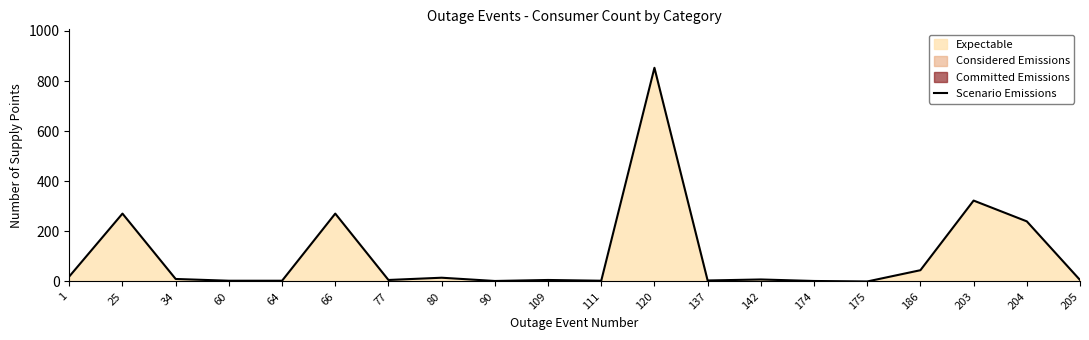

List the labels in order of value, smallest first.

175, 90, 174, 60, 64, 111, 137, 77, 109, 205, 142, 34, 80, 1, 186, 204, 25, 66, 203, 120